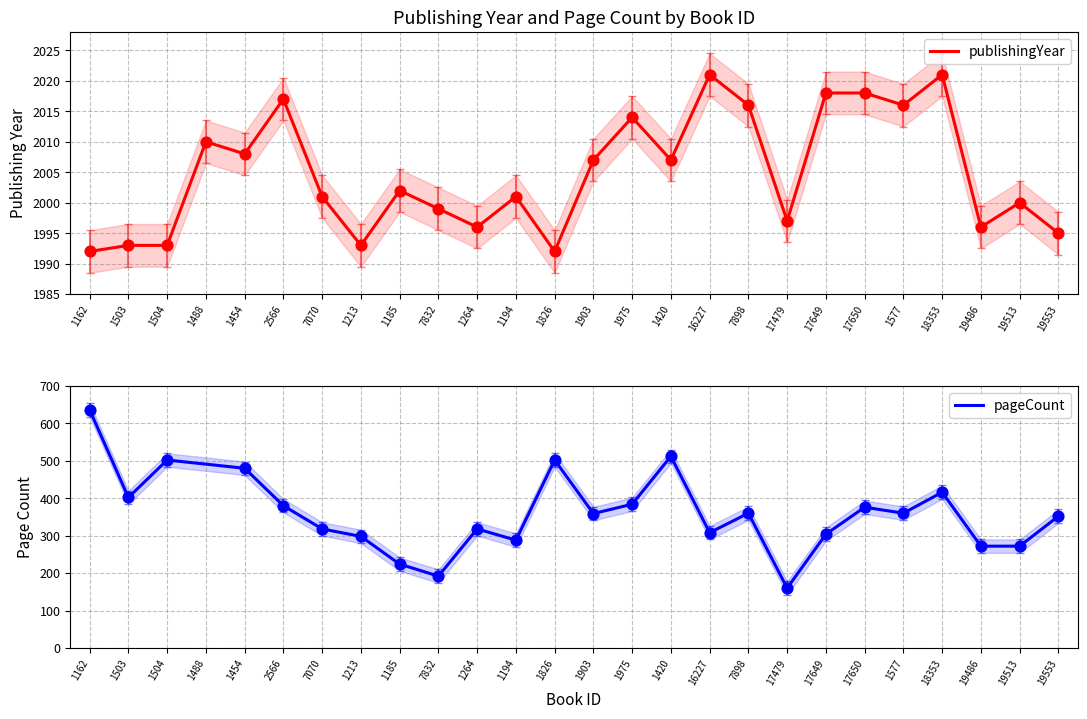

What is the change in value from 1454 to 19486?

-12